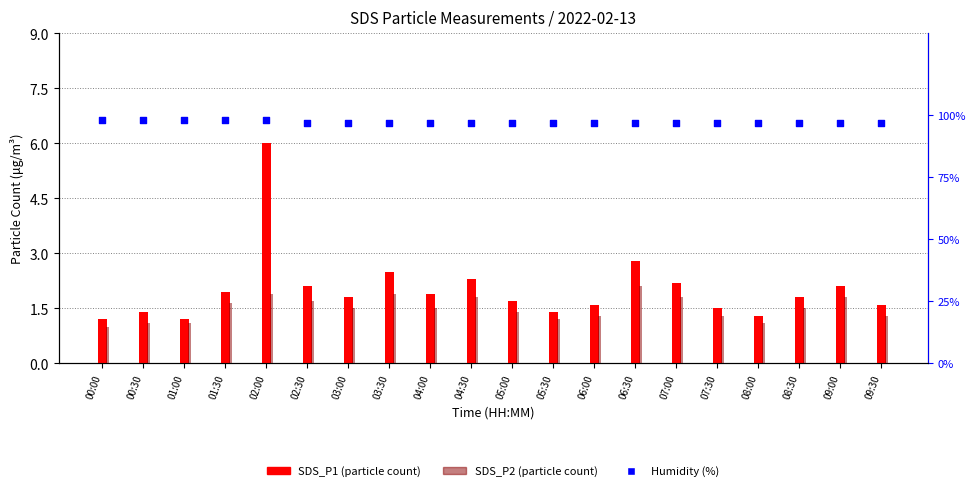

Which series contains the highest Y value?

Humidity (%)